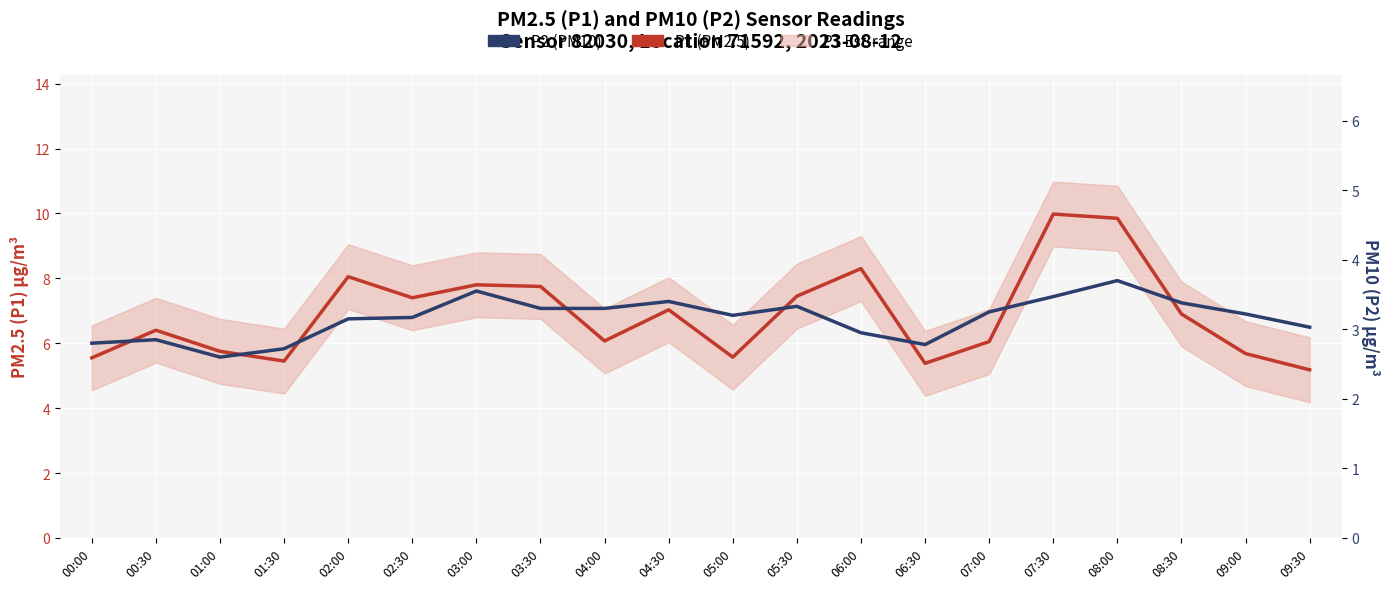

What is the sum of the P1 (PM2.5) values at 06:00 and 00:00?

13.9